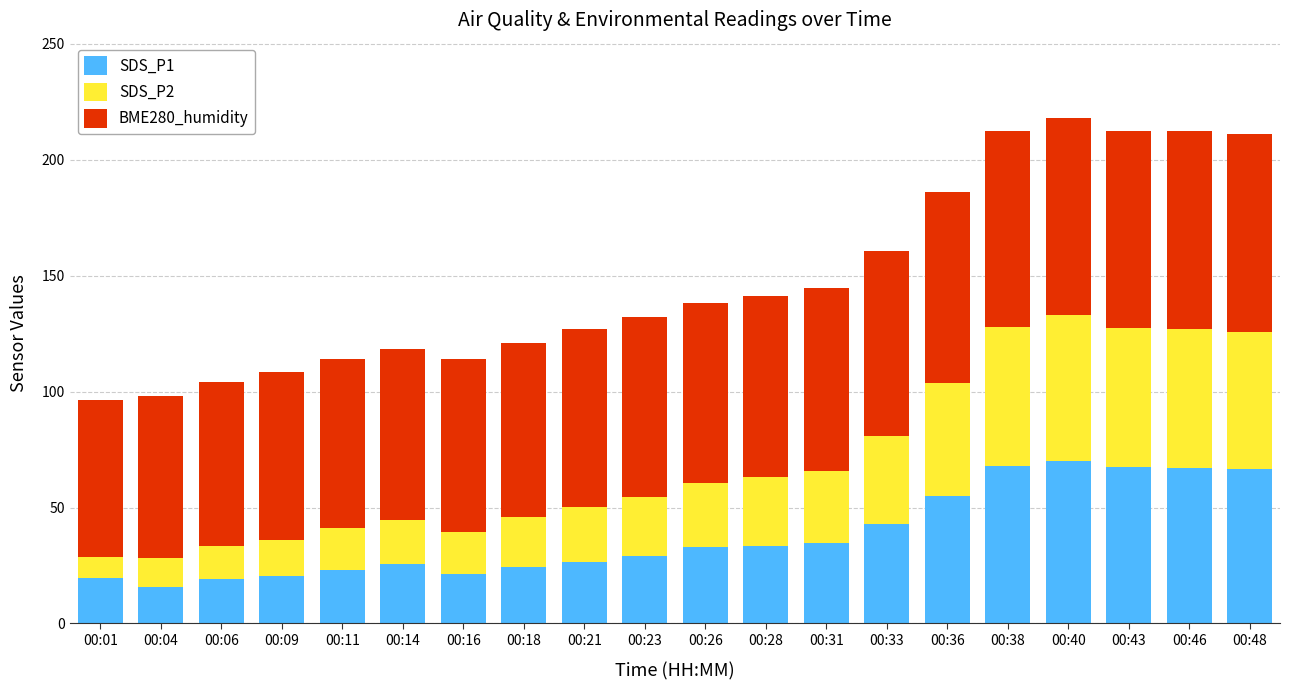

What is the maximum value for SDS_P1?

70.2